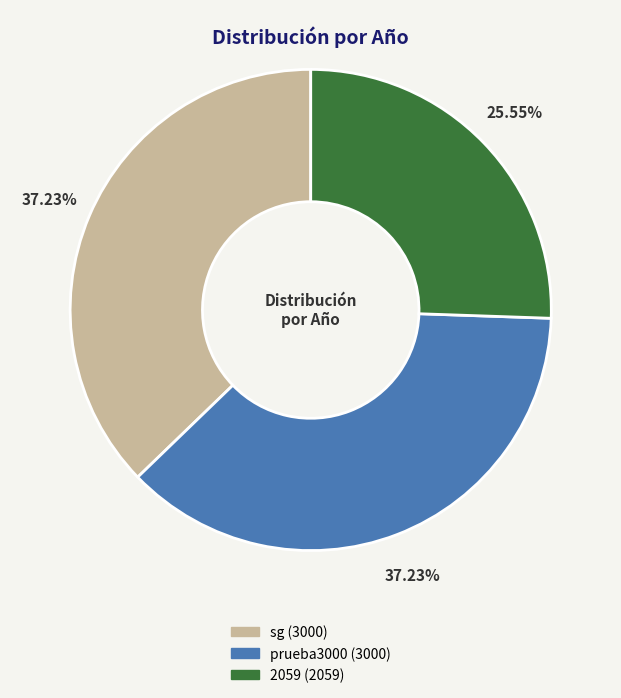

To the nearest percent, what percentage of the pie is 2059?

26%